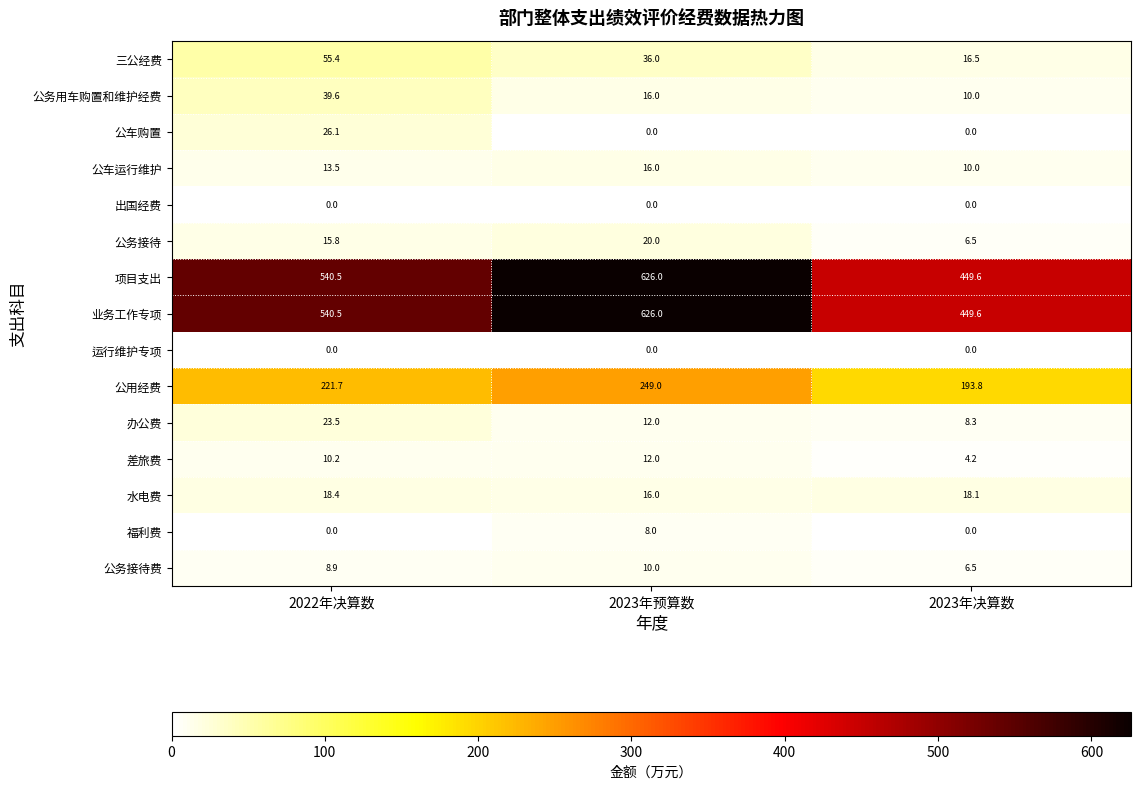

What is the lowest value of the 差旅费 series?

4.2